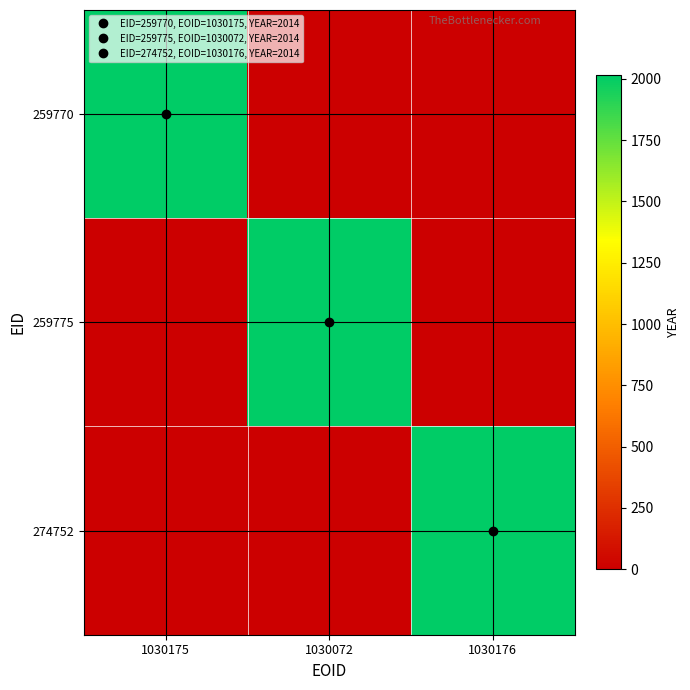

Which series has the largest total across all categories?

259770